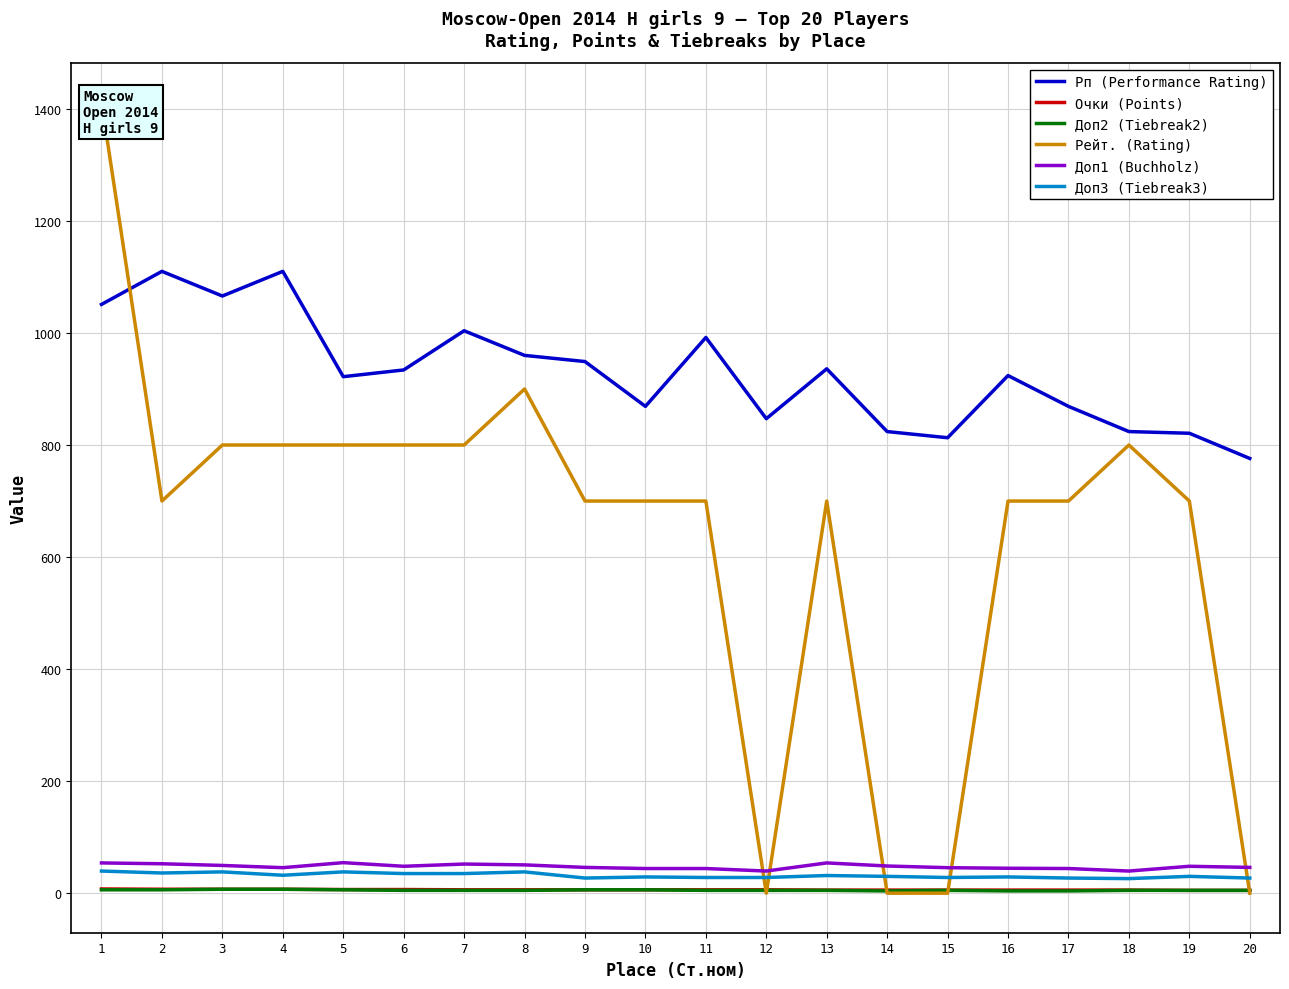

List the series in order of their peak value, lowest first.

Доп2 (Tiebreak2), Очки (Points), Доп3 (Tiebreak3), Доп1 (Buchholz), Рп (Performance Rating), Рейт. (Rating)